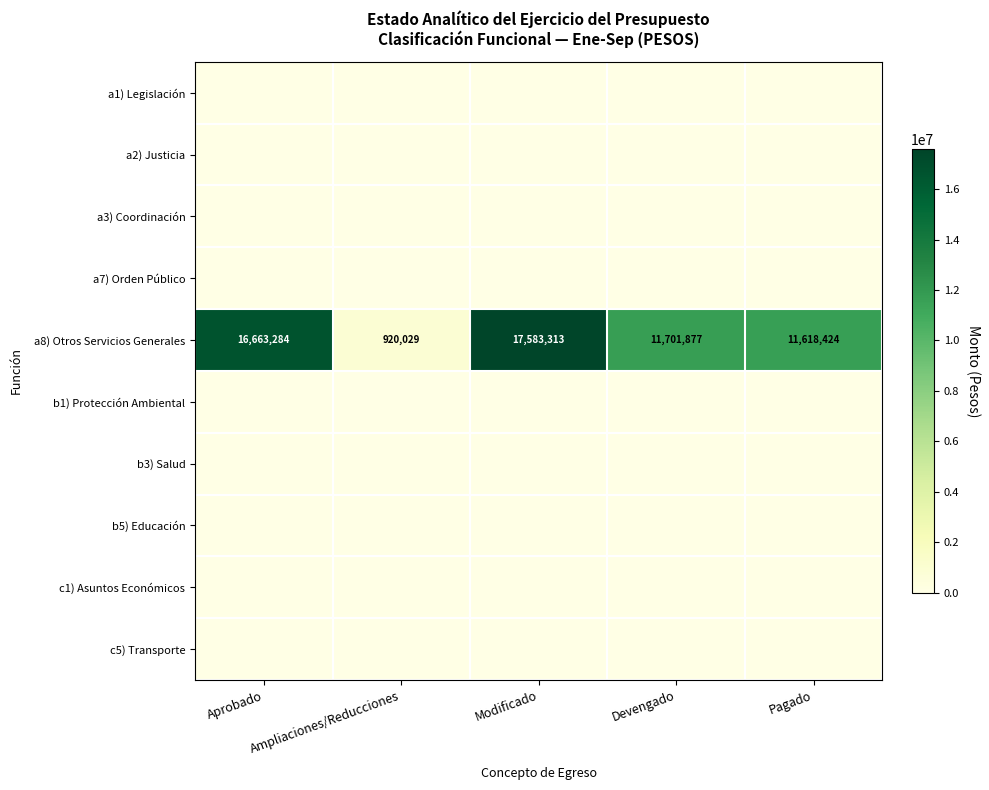

What is the total value across all series at Aprobado?

16663284